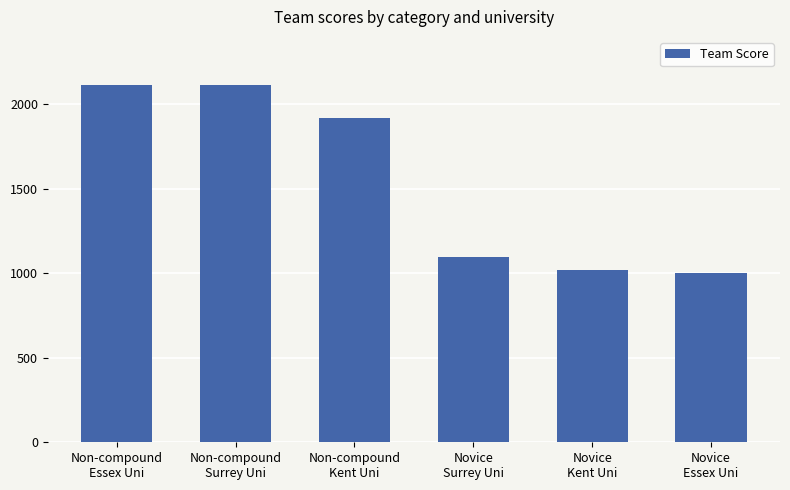

What is the difference between the maximum and second lowest values?

1093